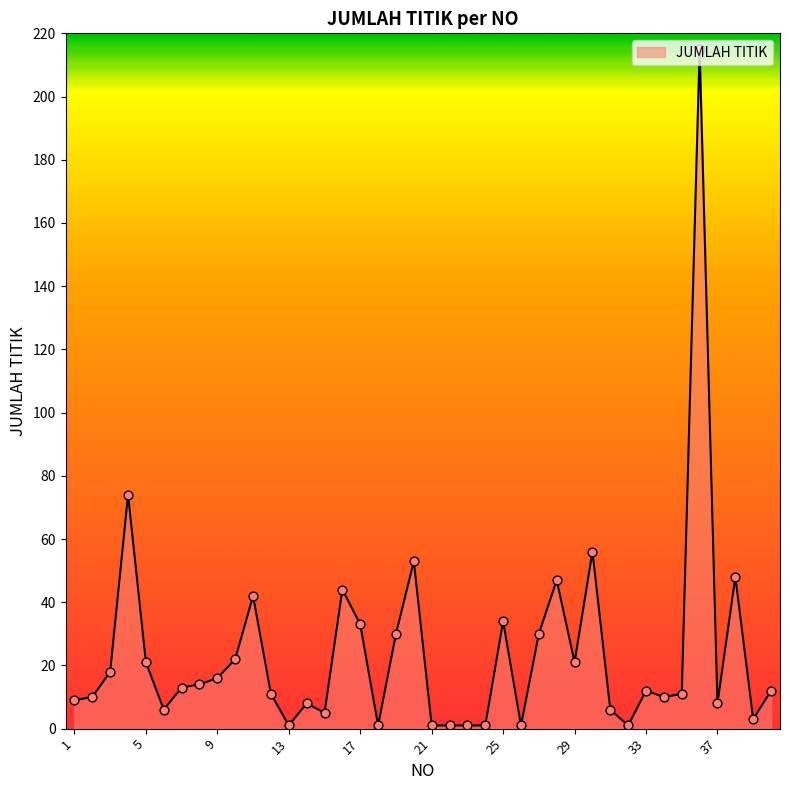

What is the greatest value displayed?

215